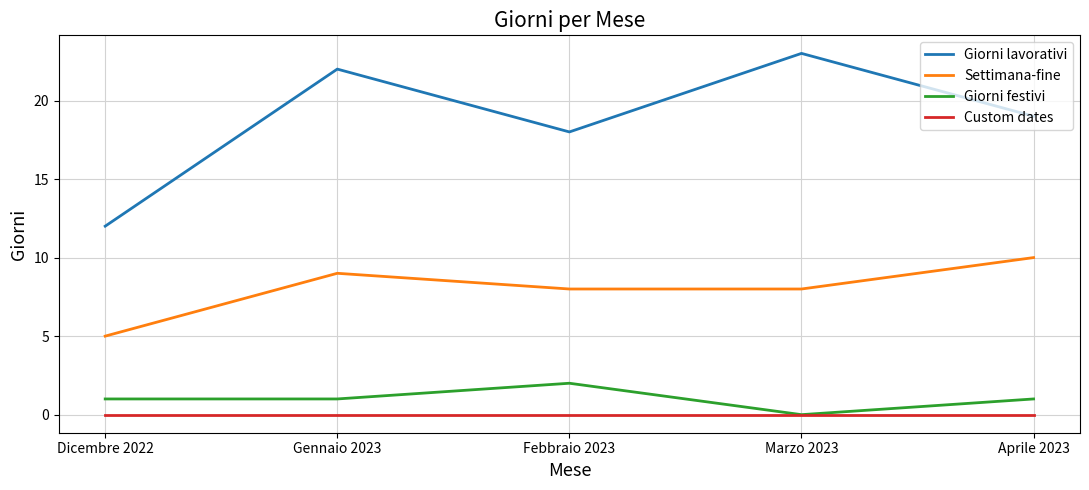

Does the chart display data point markers on the line(s)?

No